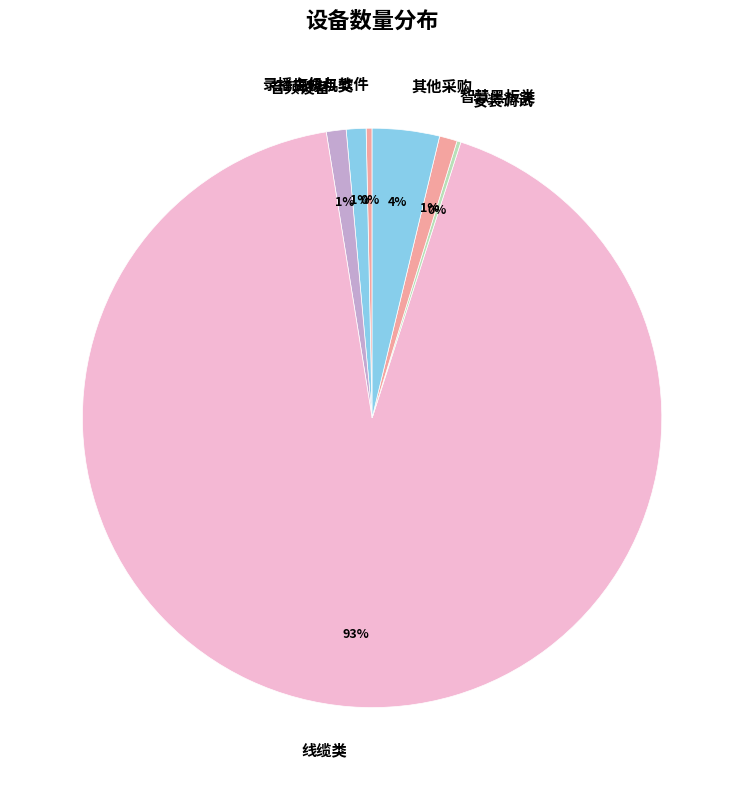

Which slice is the largest?

线缆类